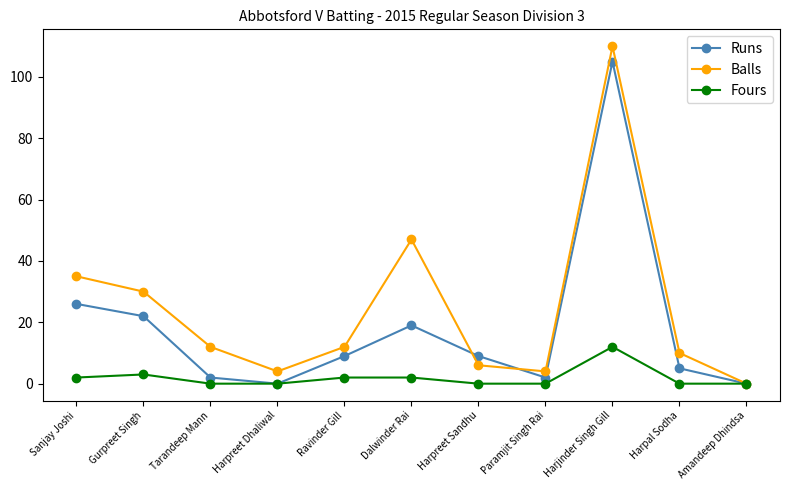

What is the label of the 11th point from the left?

Amandeep Dhindsa